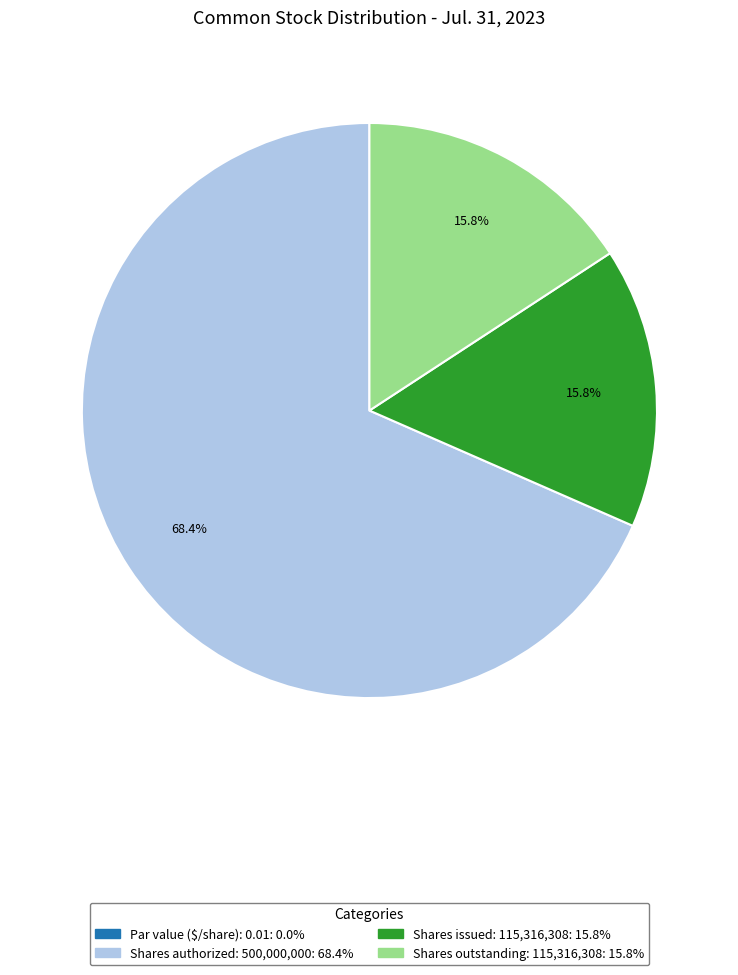

Rank the categories by value from highest to lowest.

Common stock, shares authorized (in shares), Common stock, shares issued (in shares), Common stock, shares outstanding (in shares), Common stock, par value (in dollars per share)